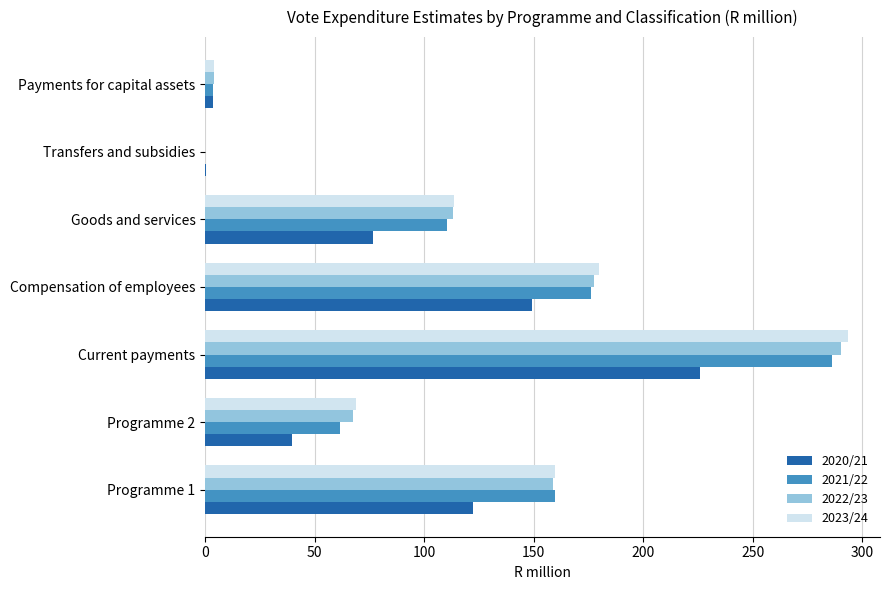

The 2021/22 series shows 83.6 at Compensation of employees. True or false?

False